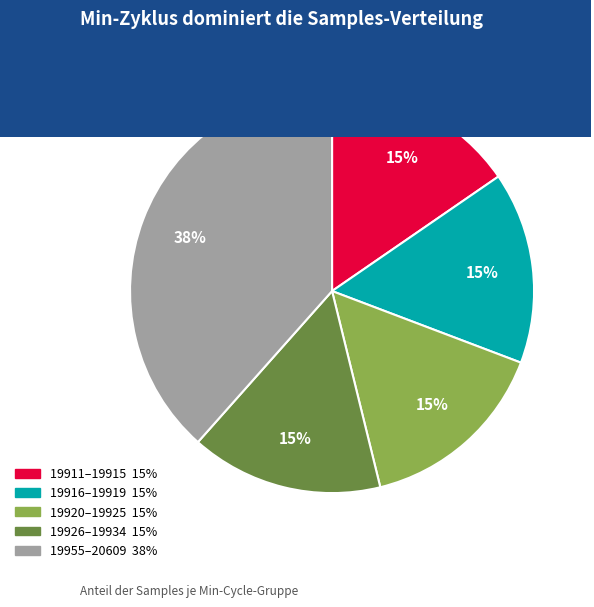

Does any single category account for the majority?

No